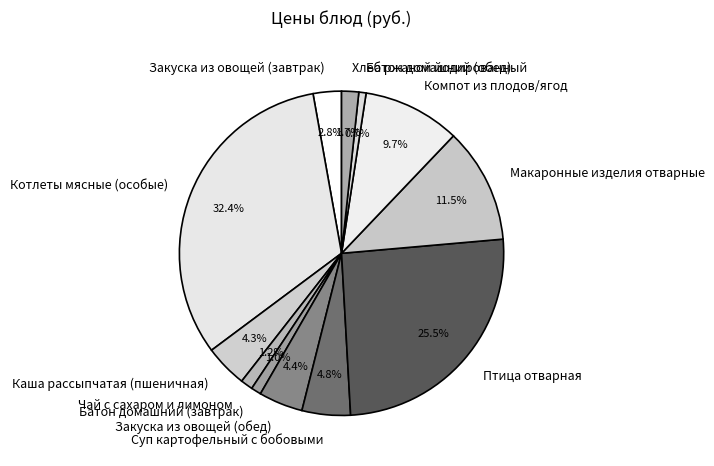

Which category has the biggest portion of the pie?

Котлеты мясные (особые)